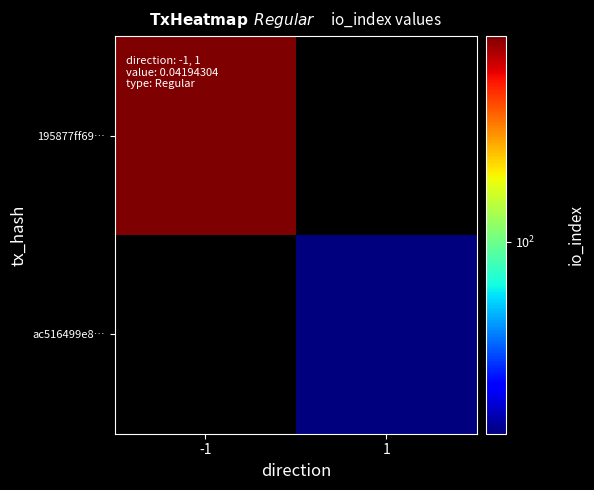

Reading left to right, list all the values displayed in this chart.

195877ff69…: -1=179	1=0
ac516499e8…: -1=0	1=58